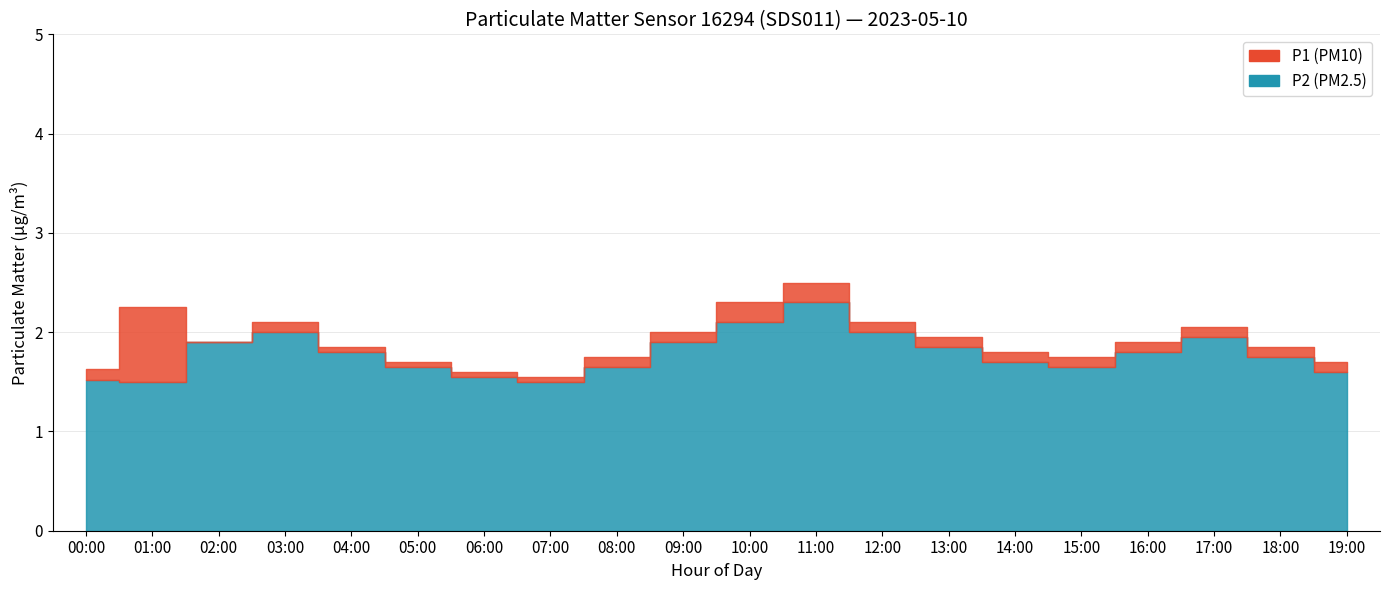

At which category does the chart reach its peak across all series?

11:00